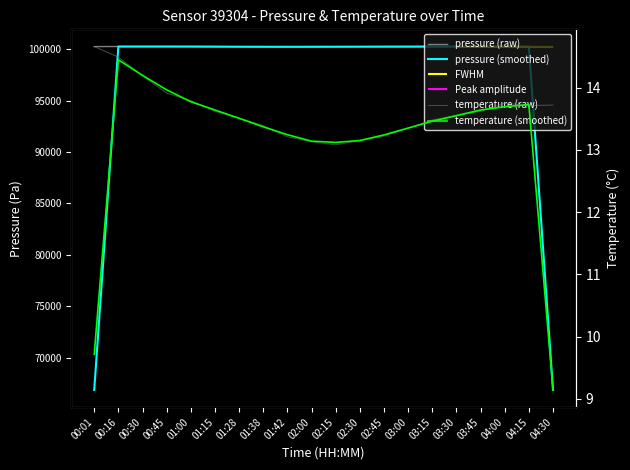

Between 02:45 and 03:45, which is larger?

03:45